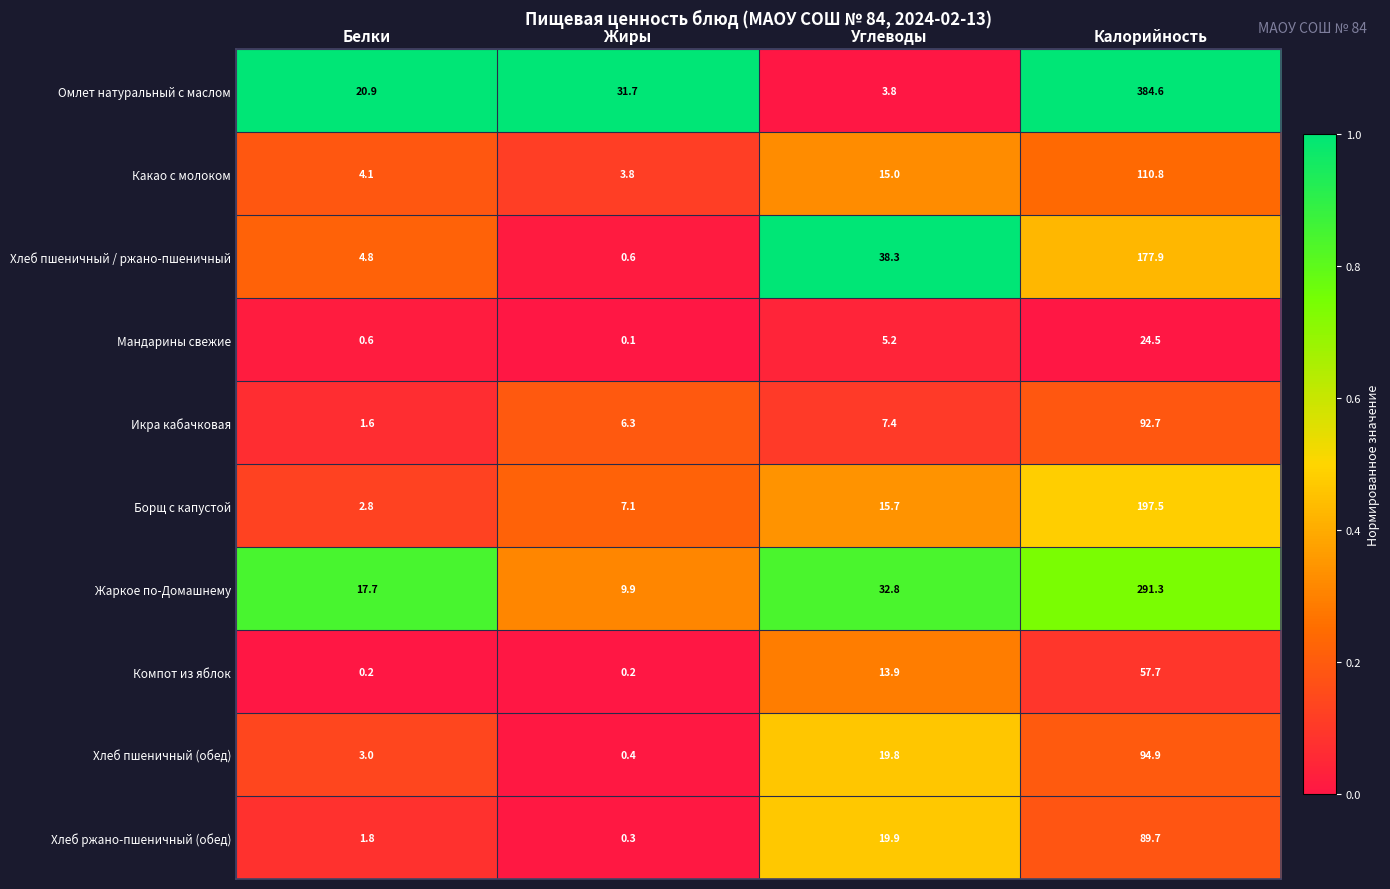

List the labels in order of Хлеб пшеничный (обед) value, largest first.

Калорийность, Углеводы, Белки, Жиры